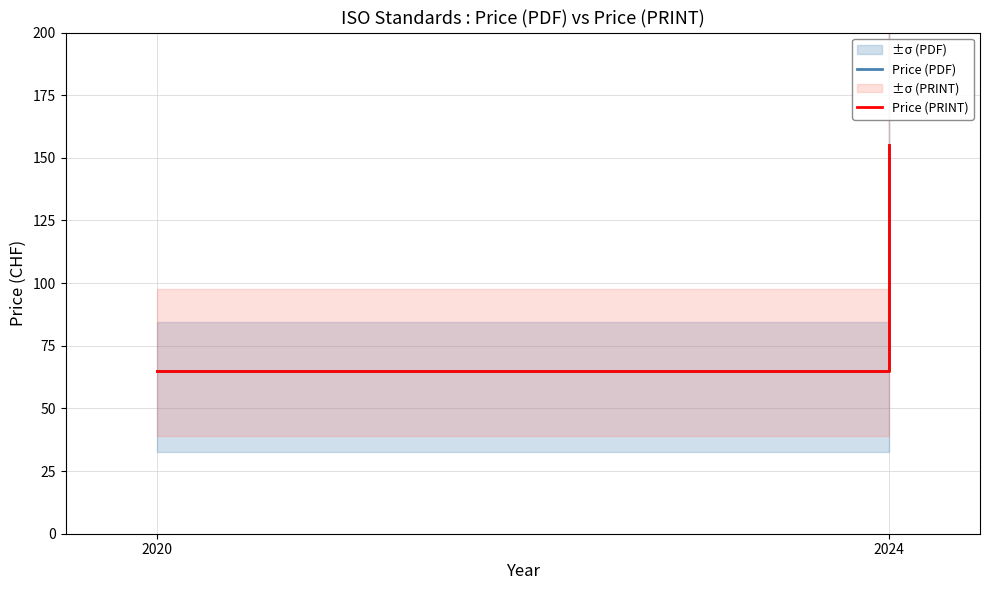

The value of Price (PDF) at 2024 is 34. True or false?

False